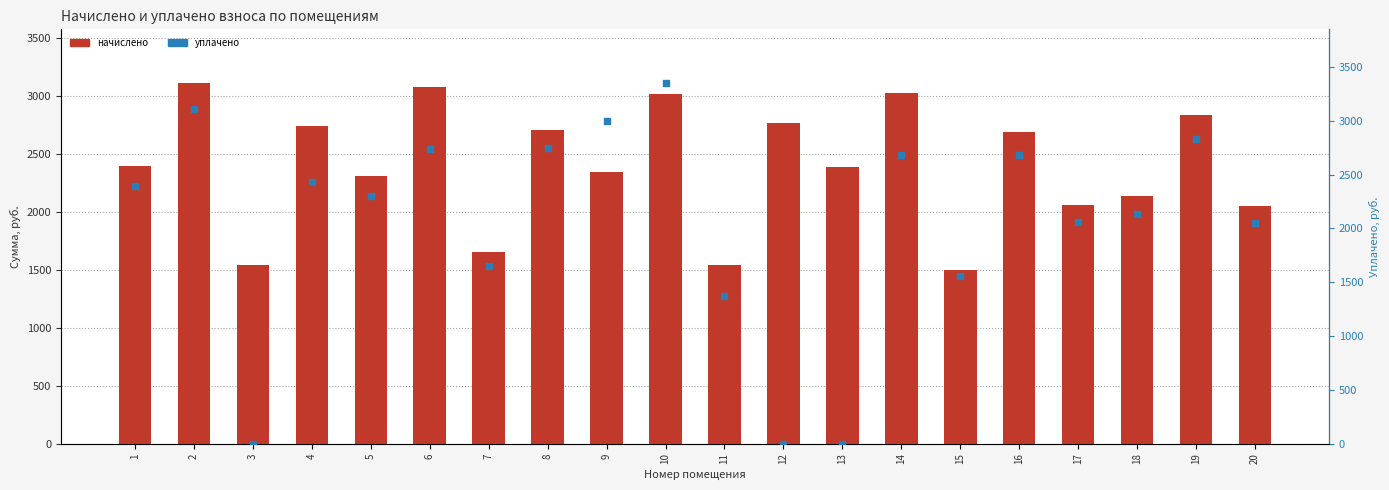

At how many categories does at least one series exceed 1246?

20